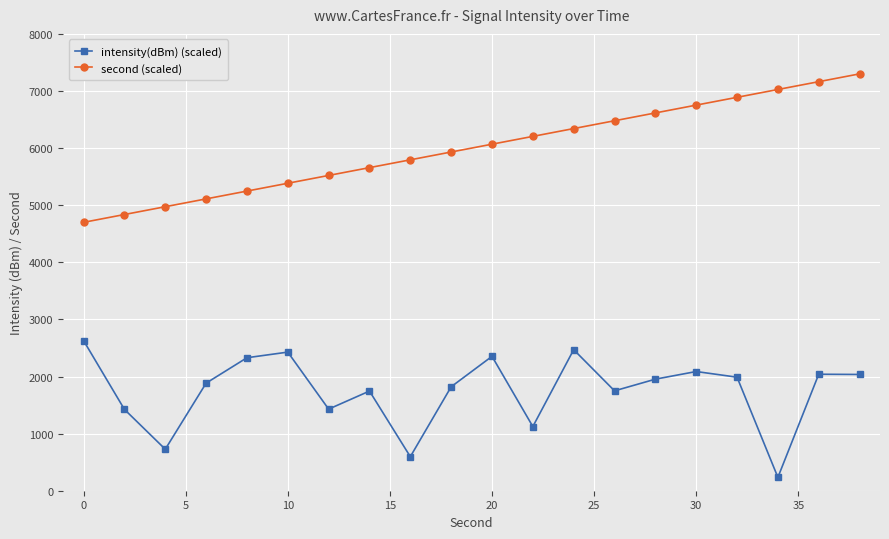

Count the number of data series in this chart.

2